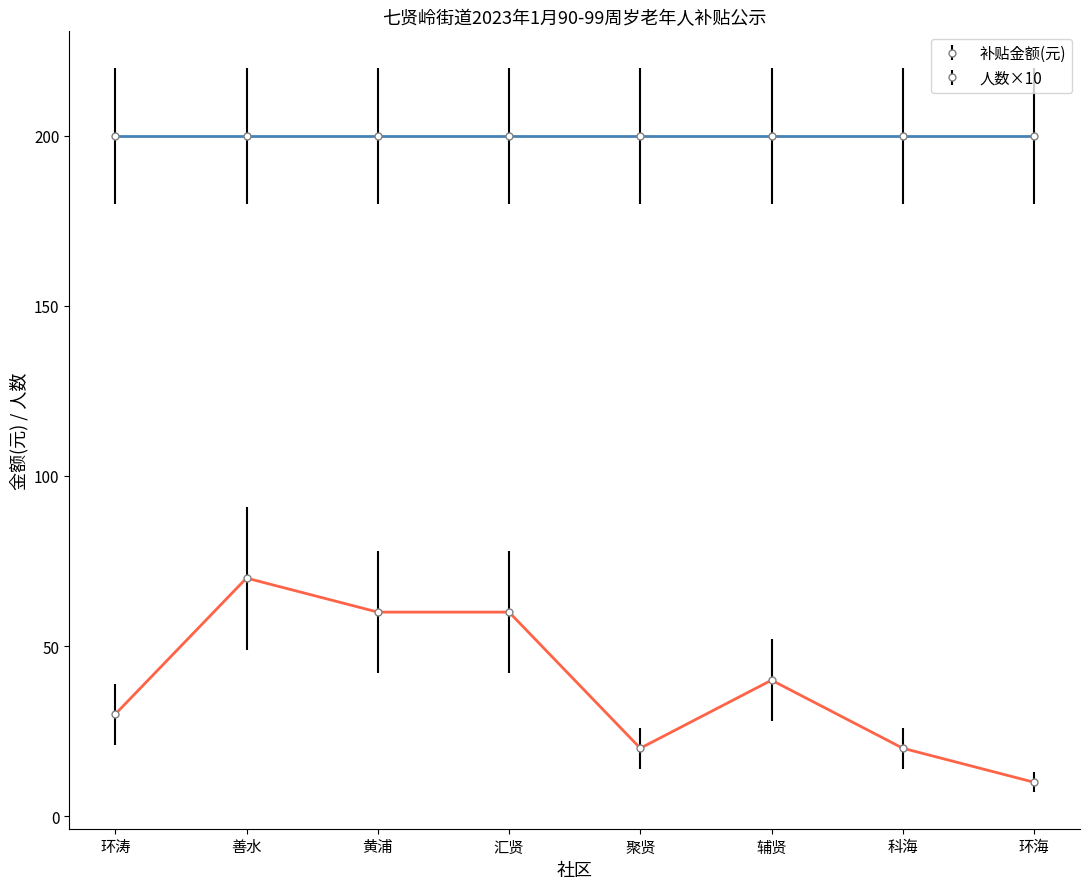

At which category does 人数×10 reach its first local peak?

善水